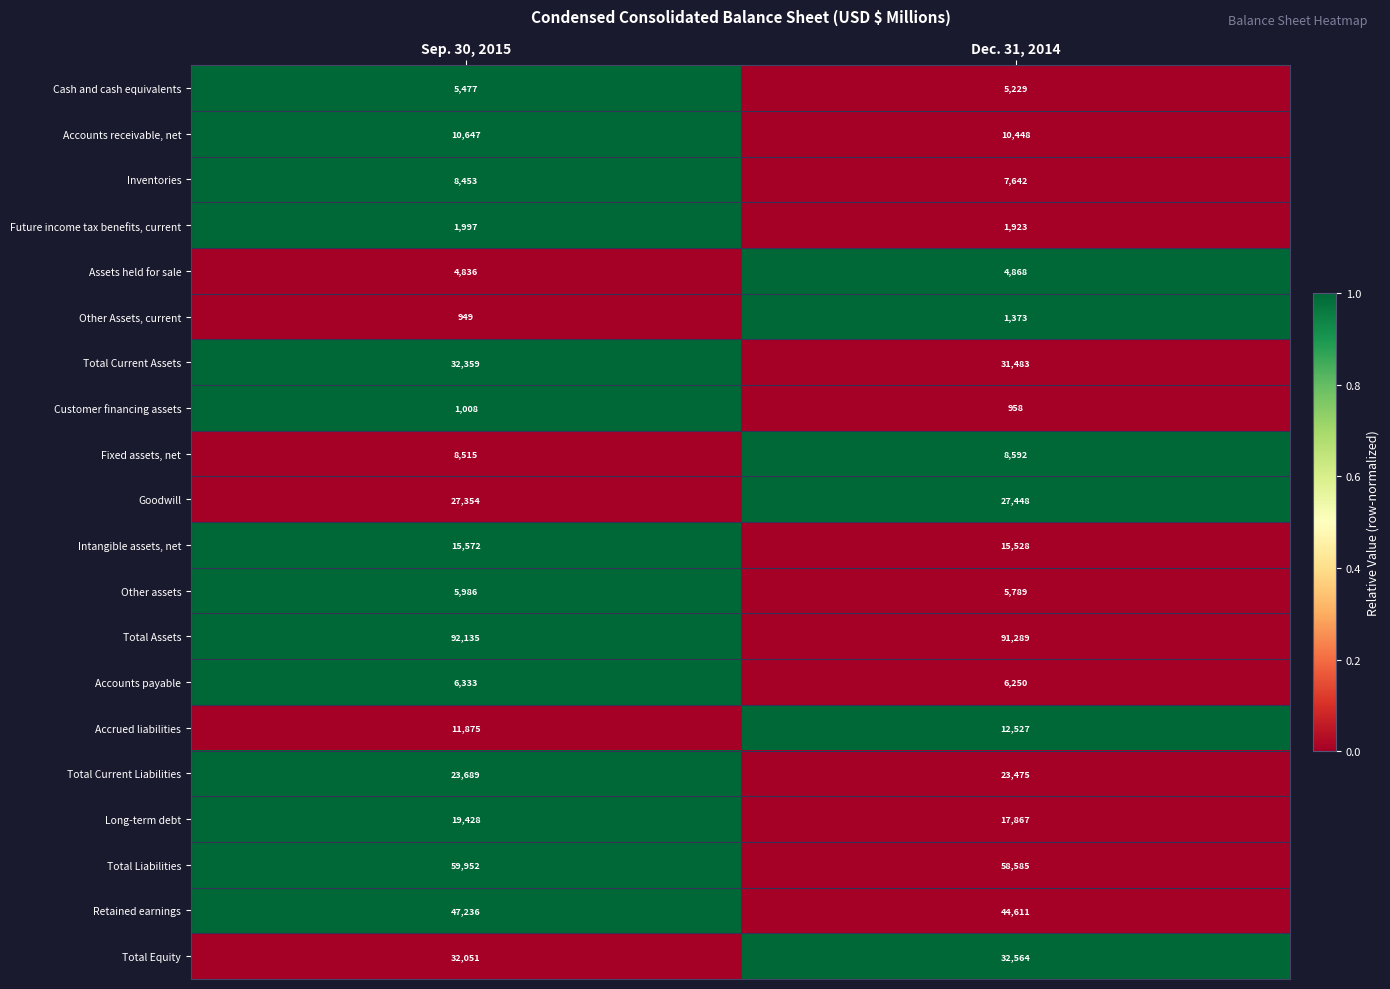

What is the approximate value of Total Current Assets at Sep. 30, 2015?

32359